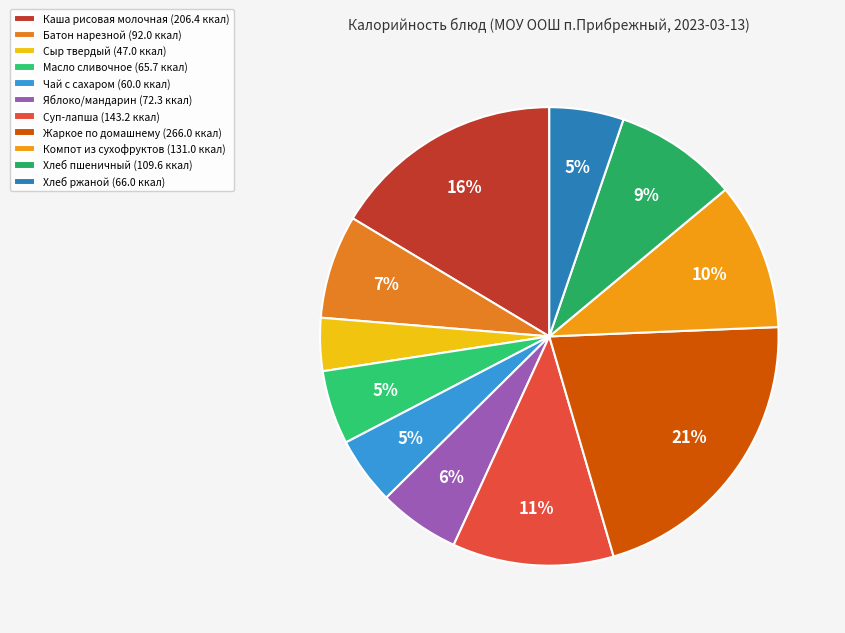

Which has a higher value, Каша рисовая молочная or Масло сливочное?

Каша рисовая молочная